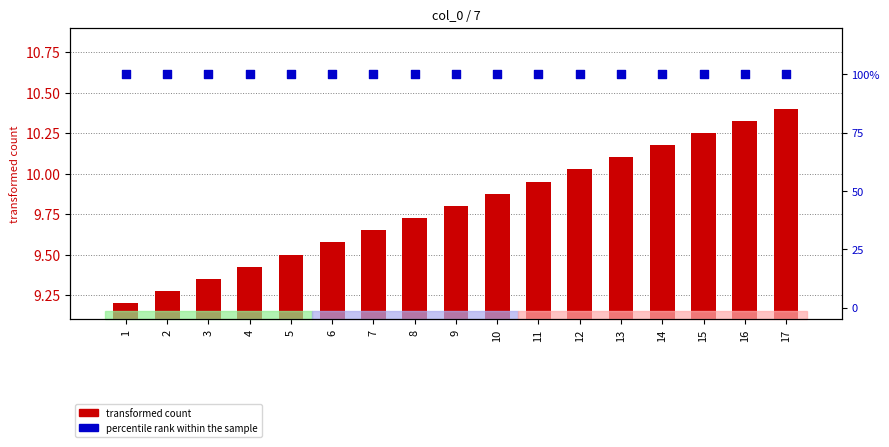

Which series reaches the maximum Y coordinate?

percentile rank within the sample